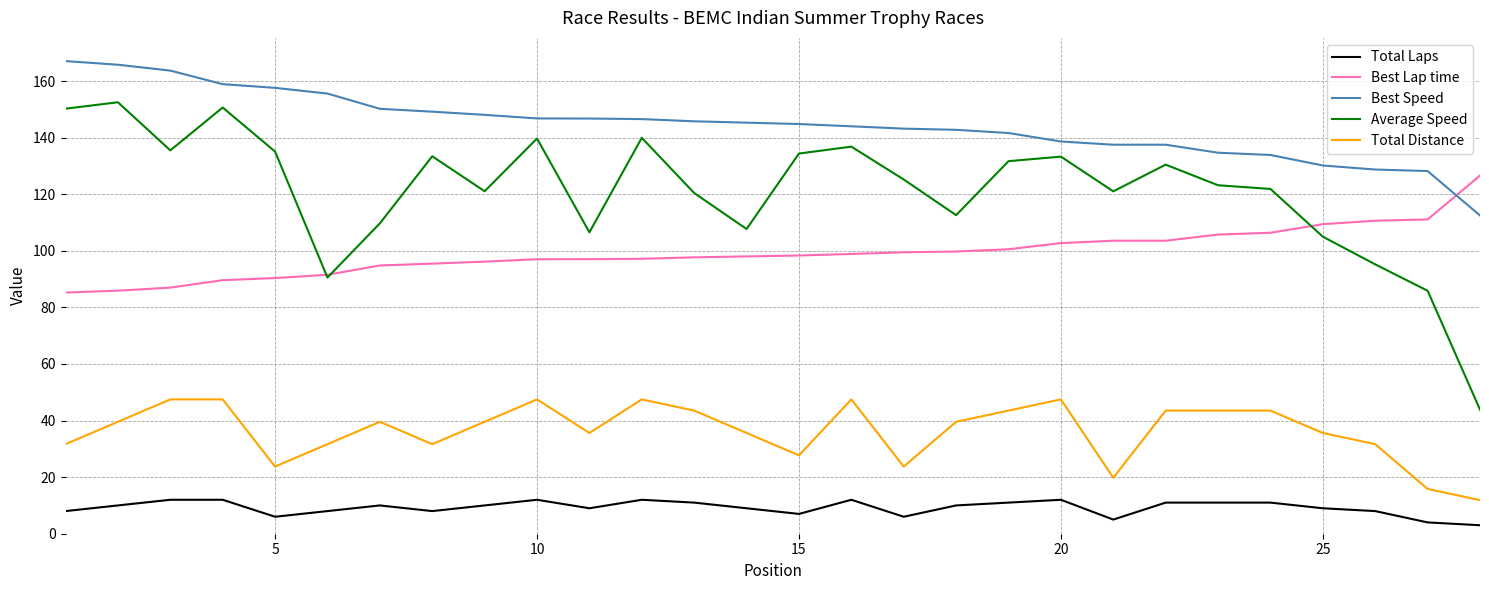

True or false: Average Speed and Total Laps intersect in this chart.

False